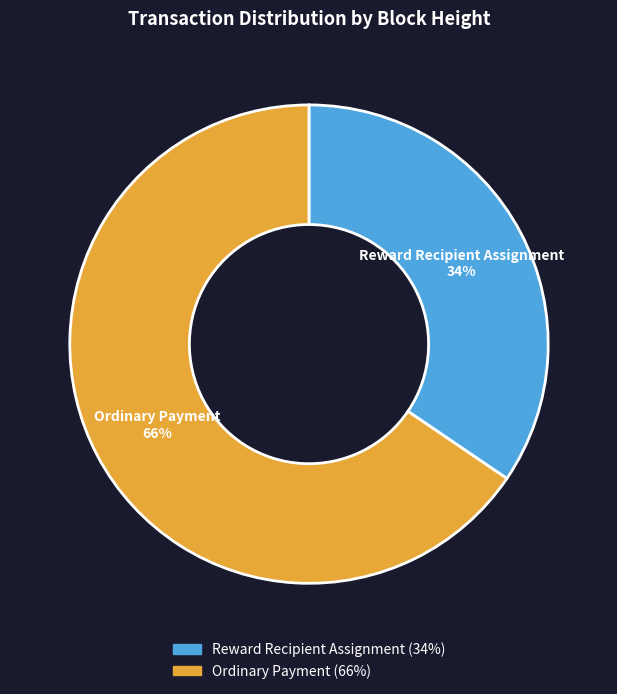

Which category accounts for the majority?

Ordinary Payment